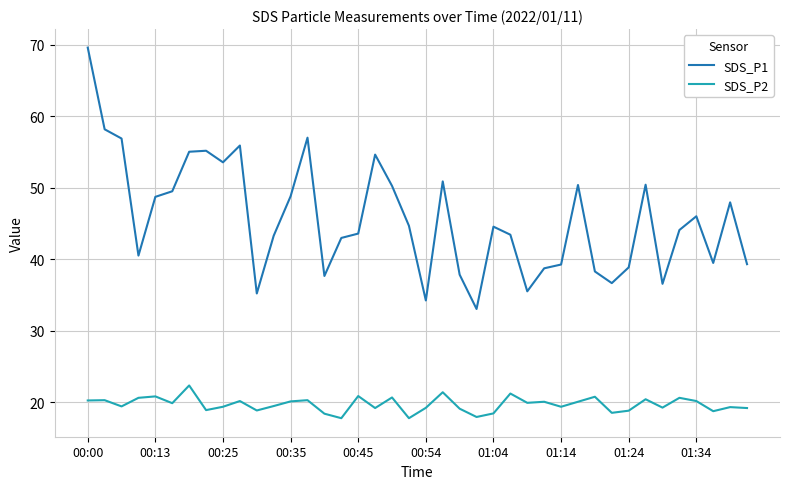

Rank the series by their average value, from lowest to highest.

SDS_P2, SDS_P1